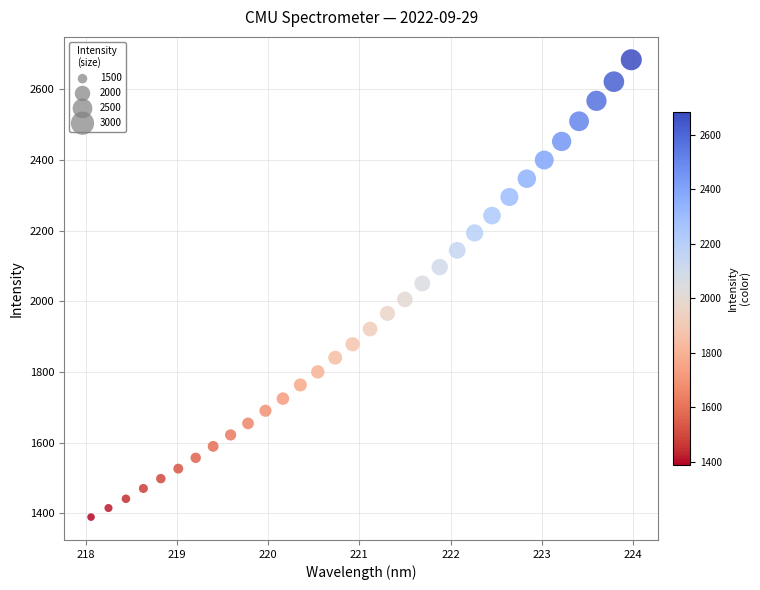

What is the range of Y values (max minus min)?

1294.1